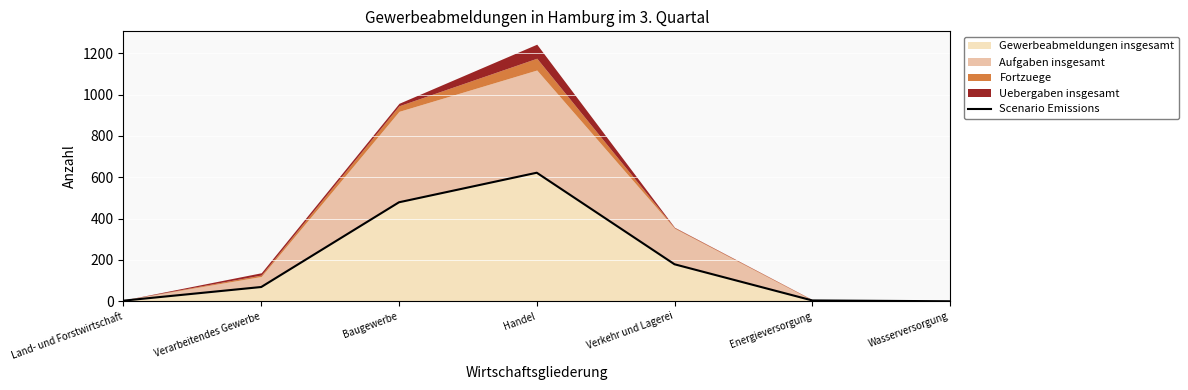

How many positive values are there?

6